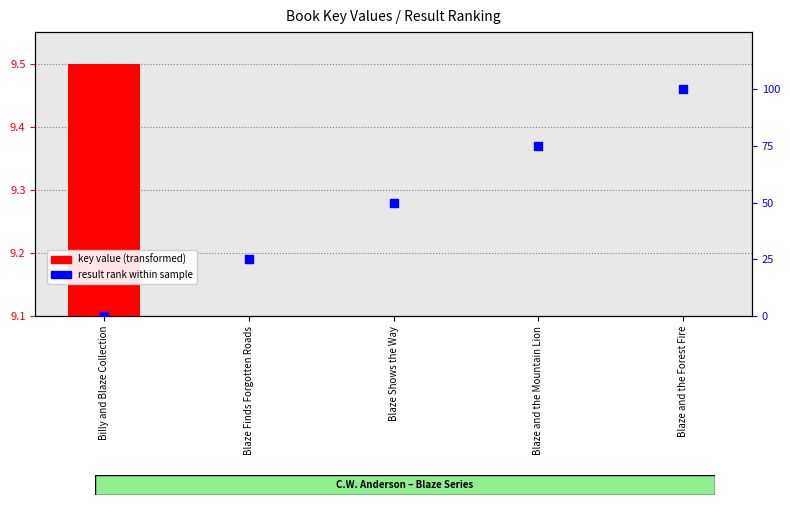

At which category is the sum across all series the highest?

Blaze and the Forest Fire